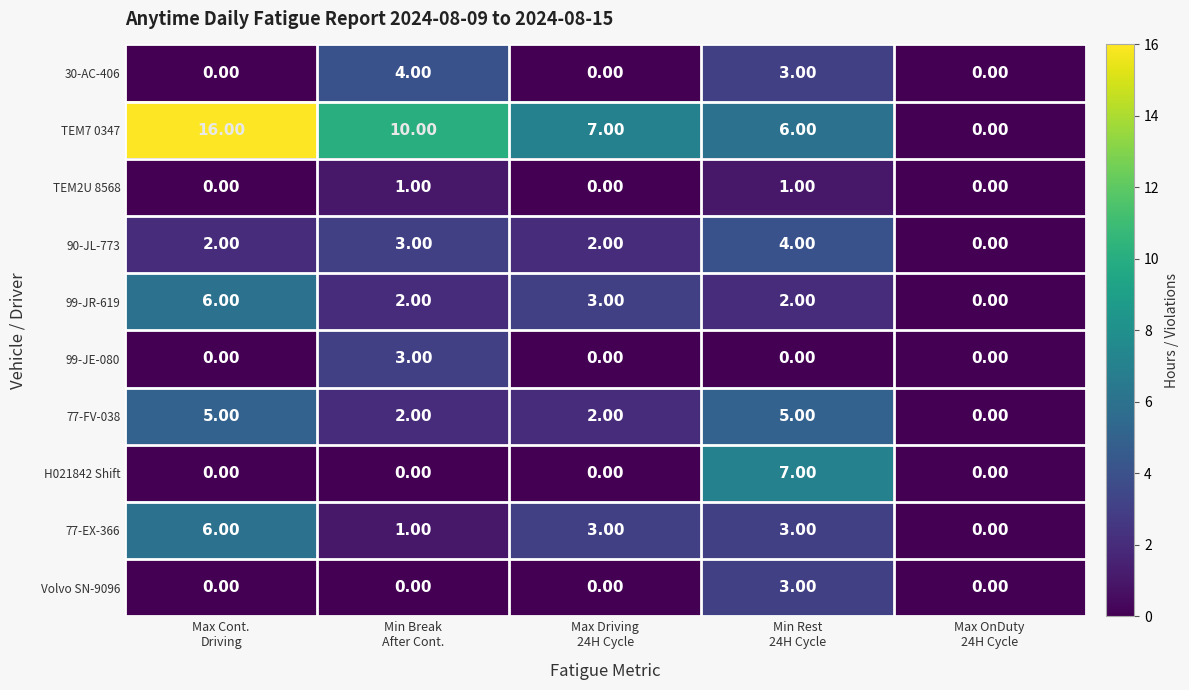

Which series has the widest spread of values?

TEM7 0347